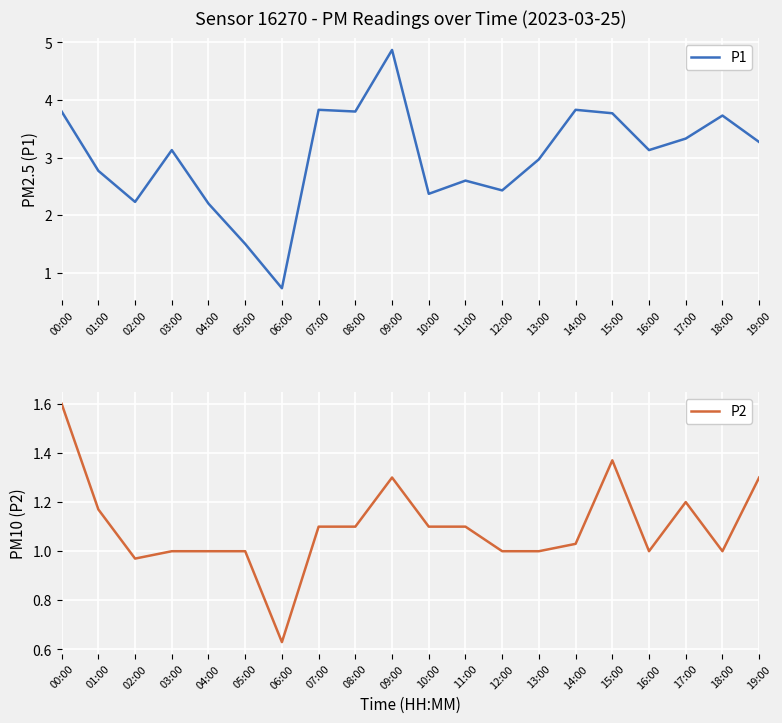

What is the highest value of the P2 series?

1.6